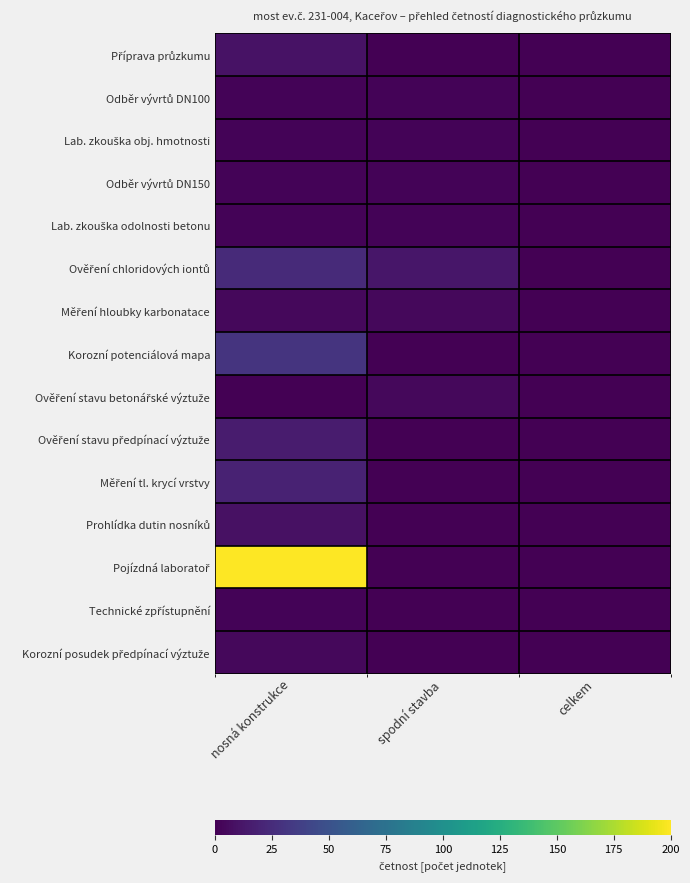

Rank the series at celkem from lowest to highest value.

Příprava průzkumu, Odběr vývrtů DN100, Lab. zkouška obj. hmotnosti, Odběr vývrtů DN150, Lab. zkouška odolnosti betonu, Ověření chloridových iontů, Měření hloubky karbonatace, Korozní potenciálová mapa, Ověření stavu betonářské výztuže, Ověření stavu předpínací výztuže, Měření tl. krycí vrstvy, Prohlídka dutin nosníků, Pojízdná laboratoř, Technické zpřístupnění, Korozní posudek předpínací výztuže